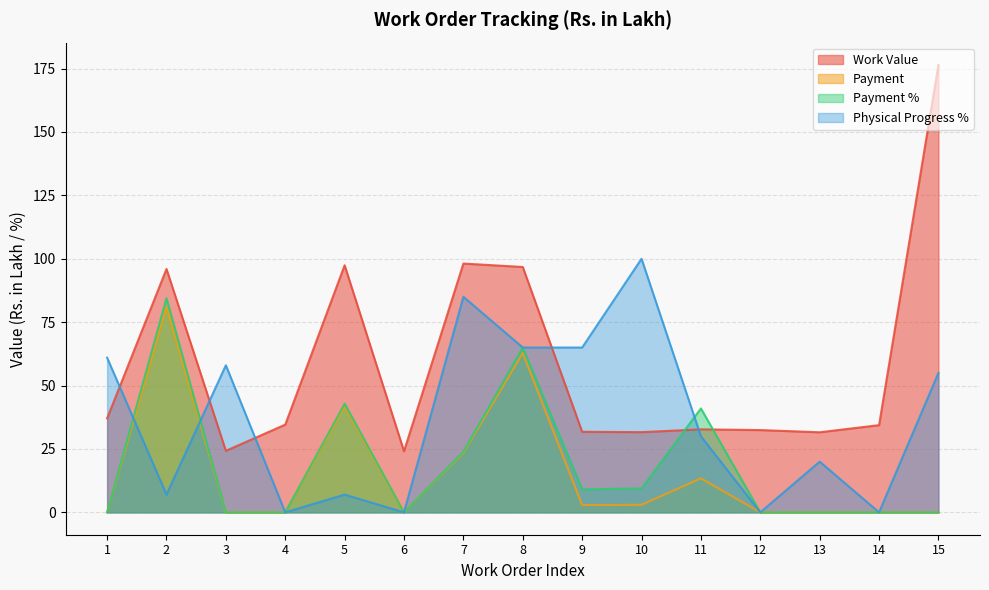

At which category is the sum across all series the highest?

8